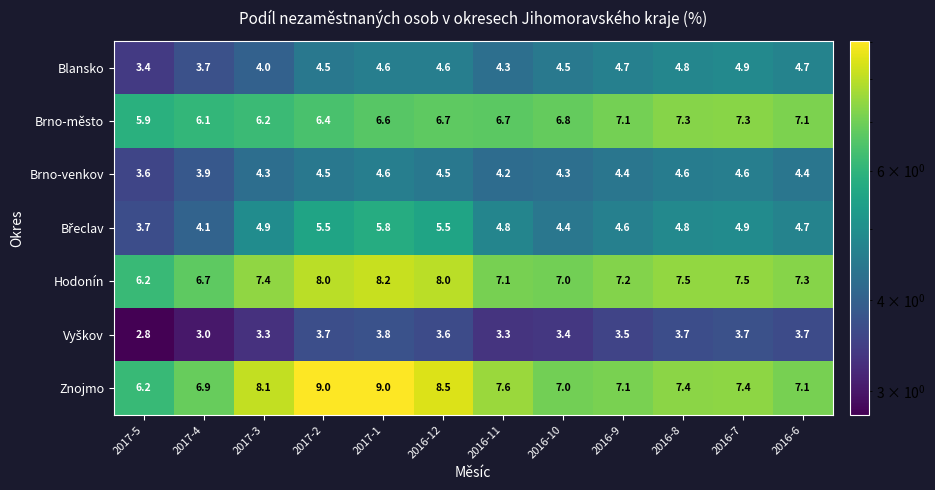

What is the difference between the Znojmo values at 2017-5 and 2016-10?

0.8